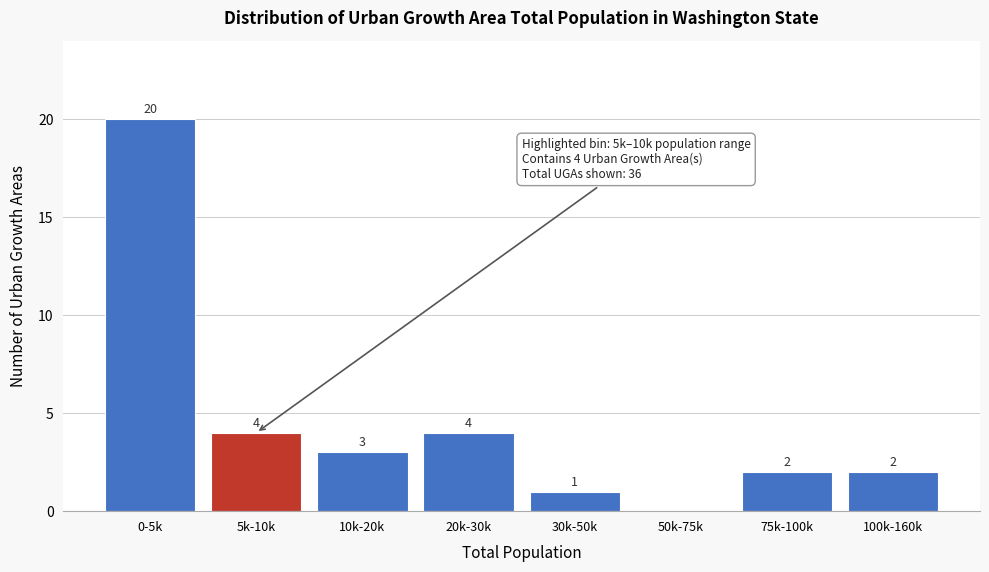

Reading right to left, list all the values displayed in this chart.

100k-160k=2	75k-100k=2	50k-75k=0	30k-50k=1	20k-30k=4	10k-20k=3	5k-10k=4	0-5k=20